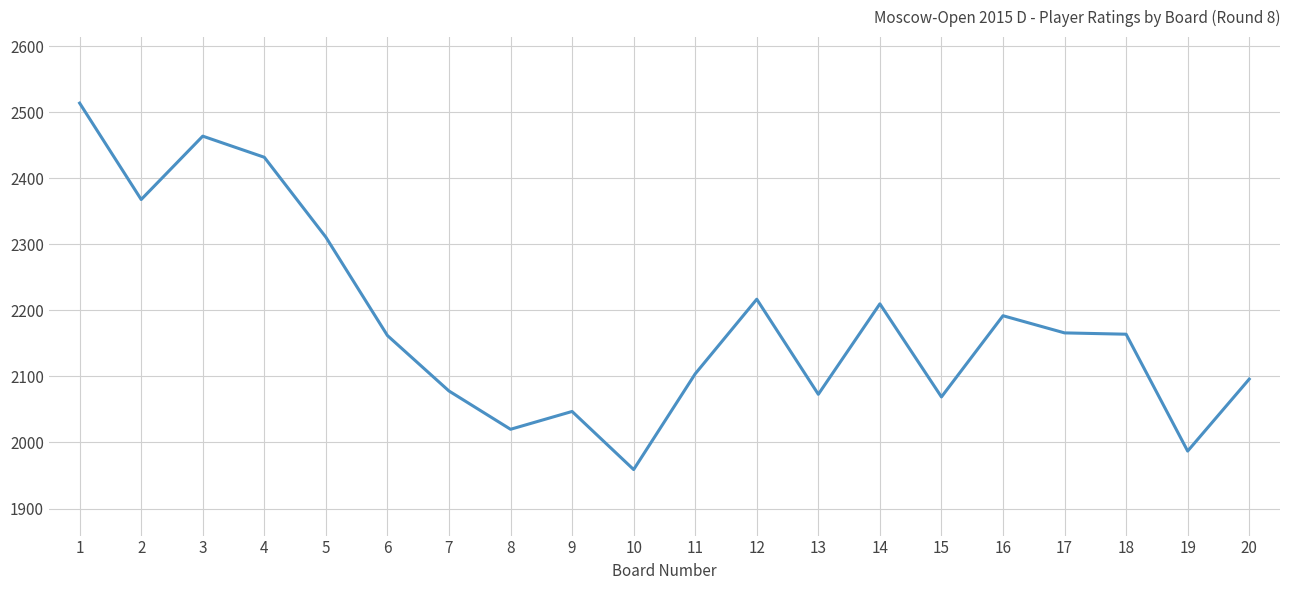

At which category does the data reach its first local valley?

2